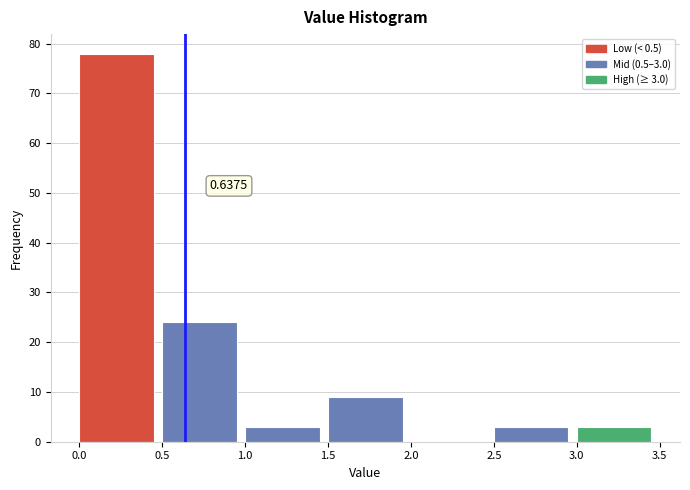

Over which range of the x-axis is the bar tallest?

0.0 to 0.5